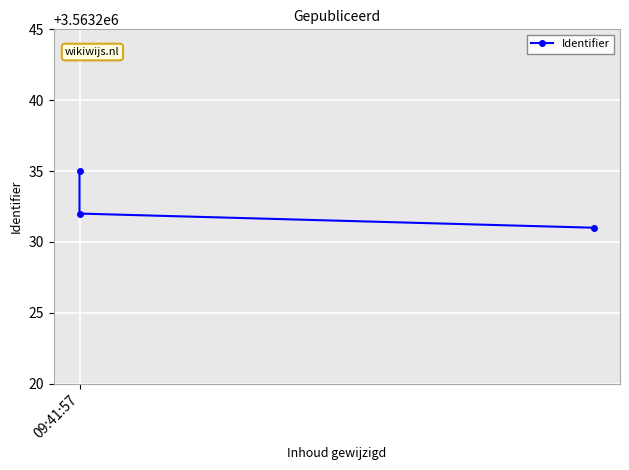

The chart shows a value of 5719189 at 09:41:57. True or false?

False